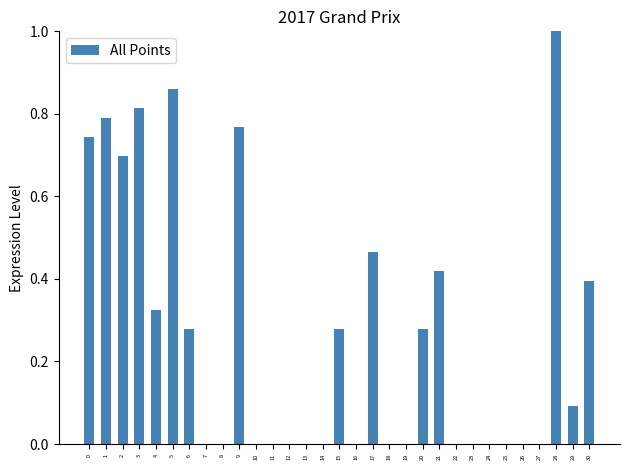

What is the maximum value shown in the chart?

1.0